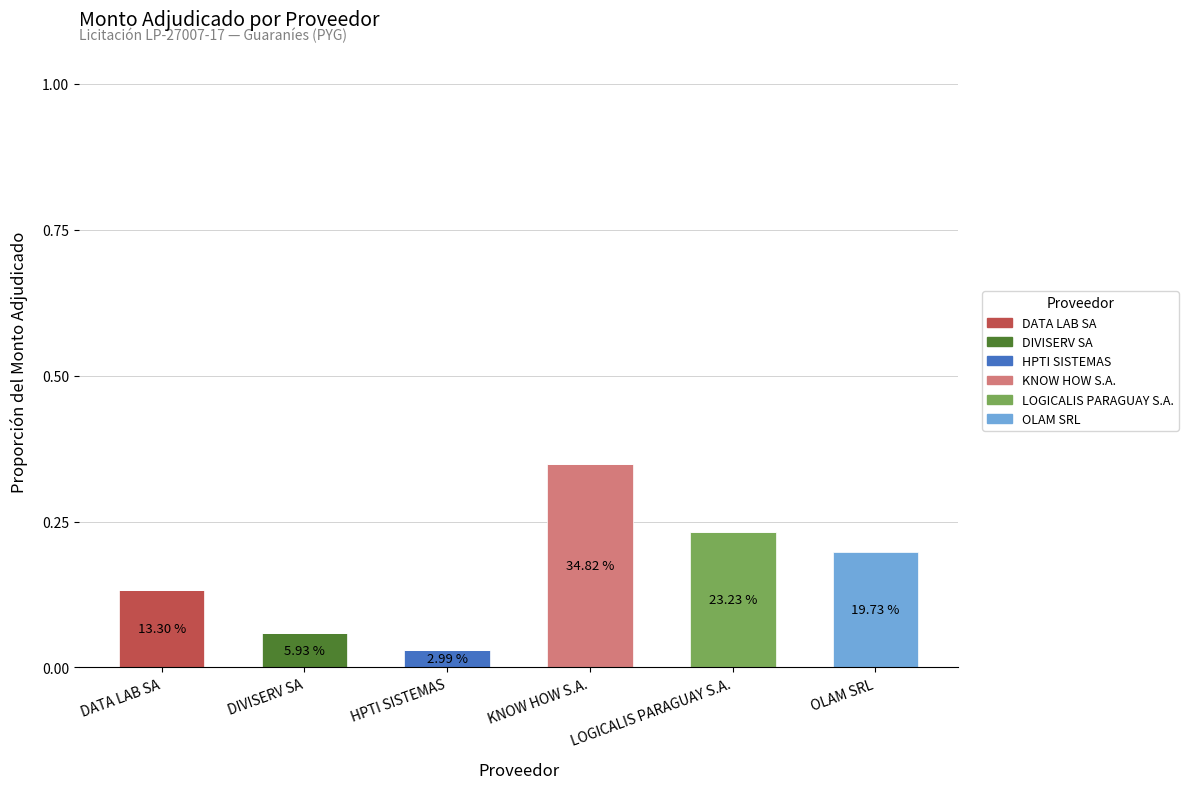

At which label does DATA LAB SA reach its peak?

DATA LAB SA